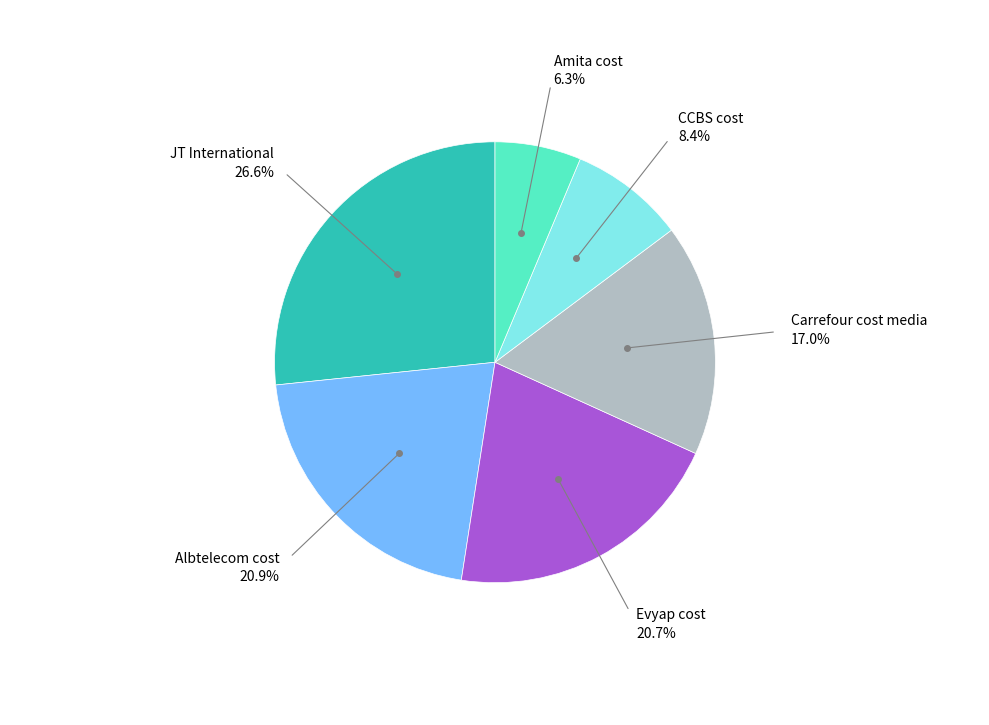

Is there any slice that represents more than half of the pie?

No